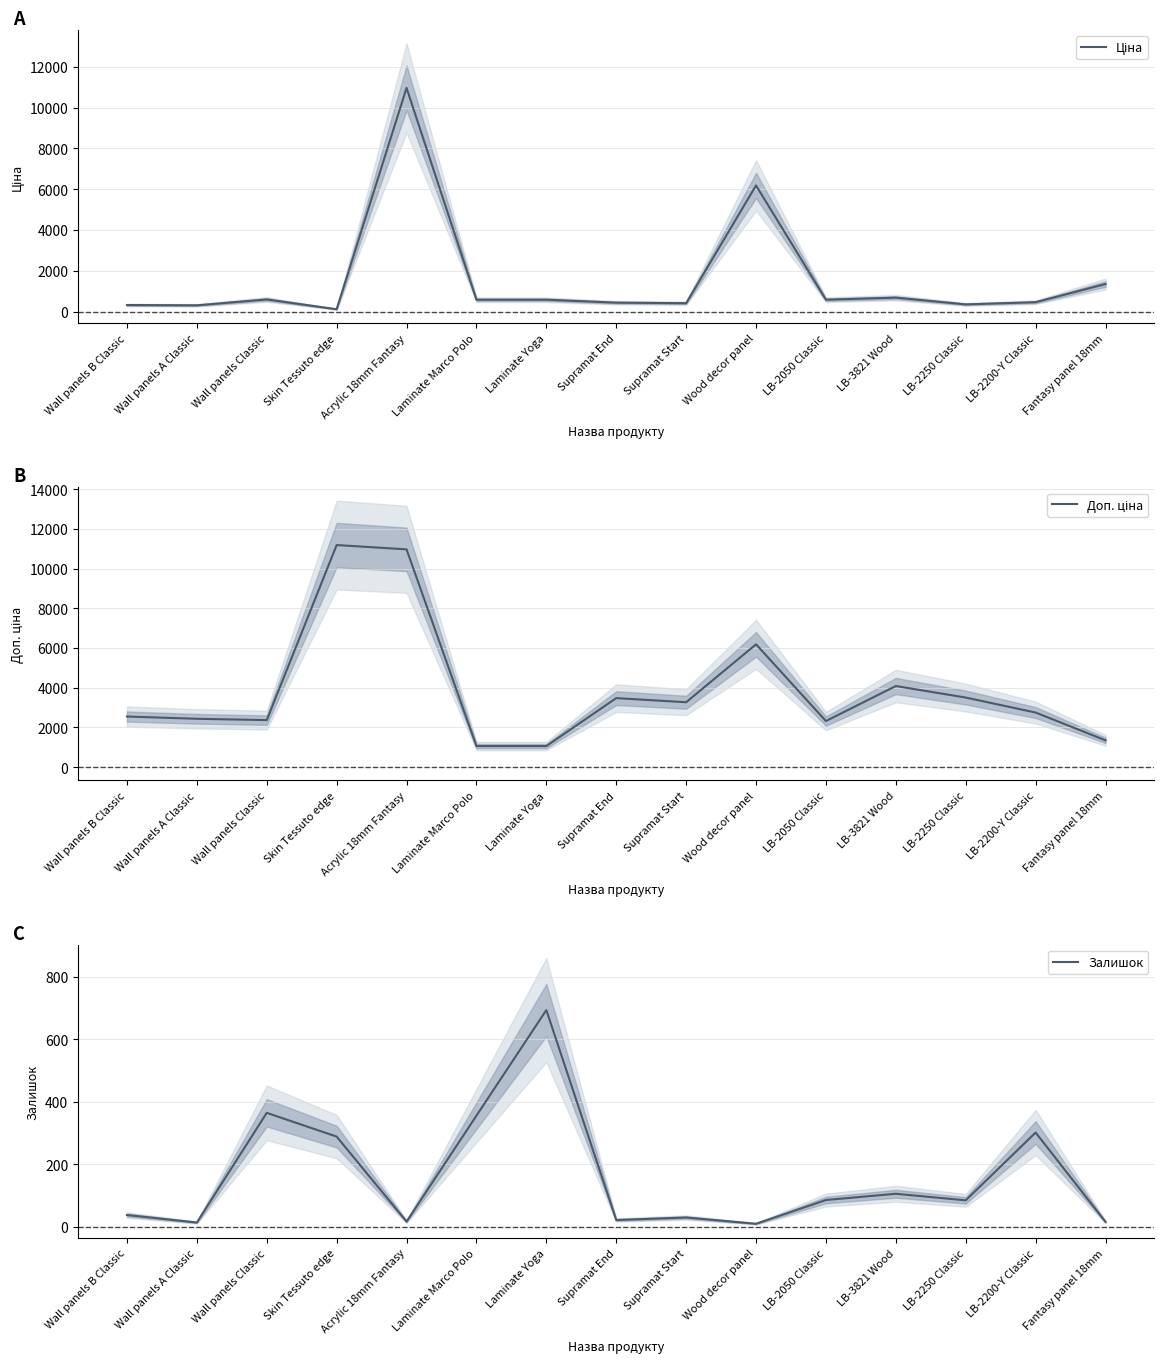

What is the average value of the Доп. ціна series?

3902.3